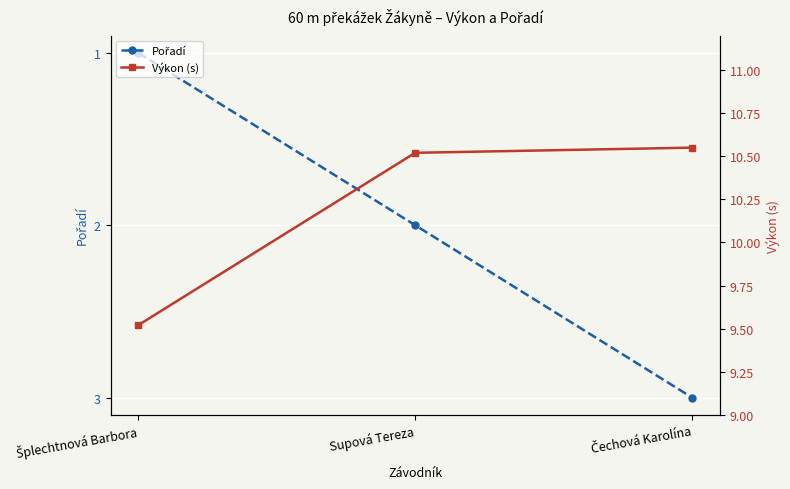

What position from the right is Supová Tereza?

2